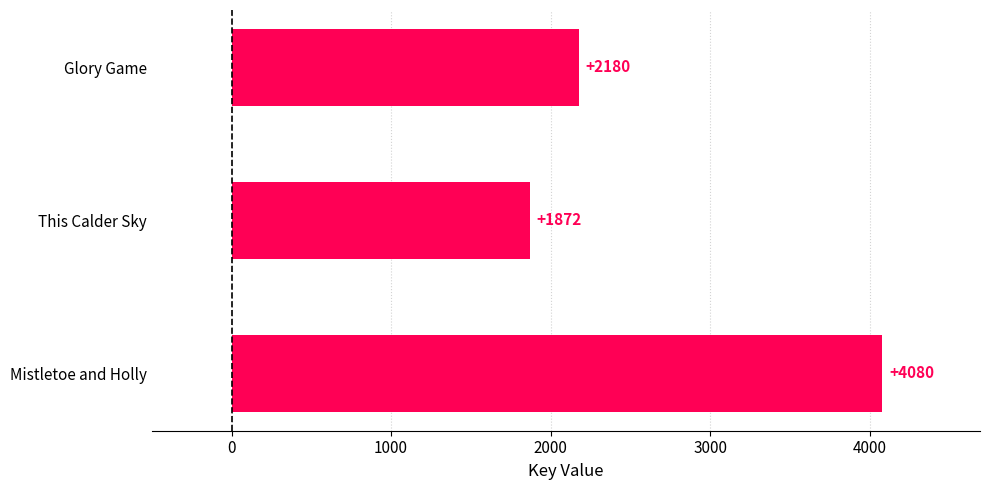

Reading top to bottom, extract all data points from this chart.

Glory Game=2180	This Calder Sky=1872	Mistletoe and Holly=4080